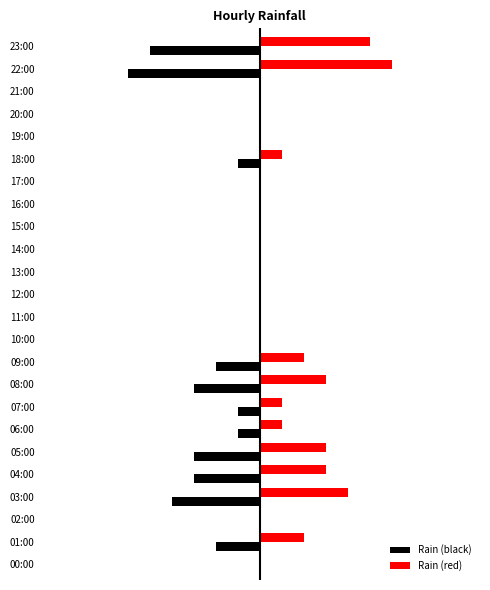

What are all the series names shown in the legend?

Rain (black), Rain (red)